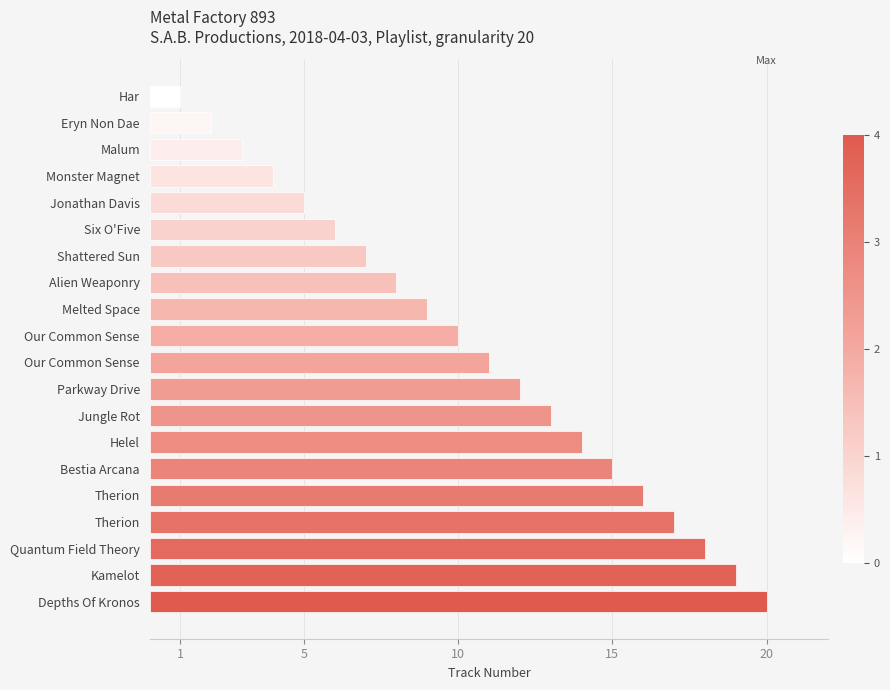

How many bars are there in total?

20